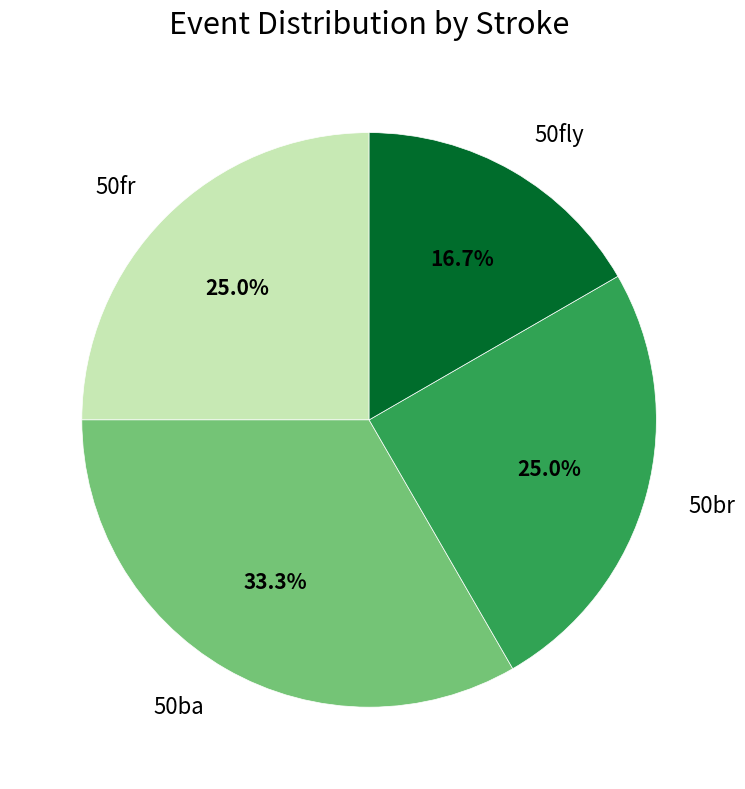

Does any single category account for the majority?

No